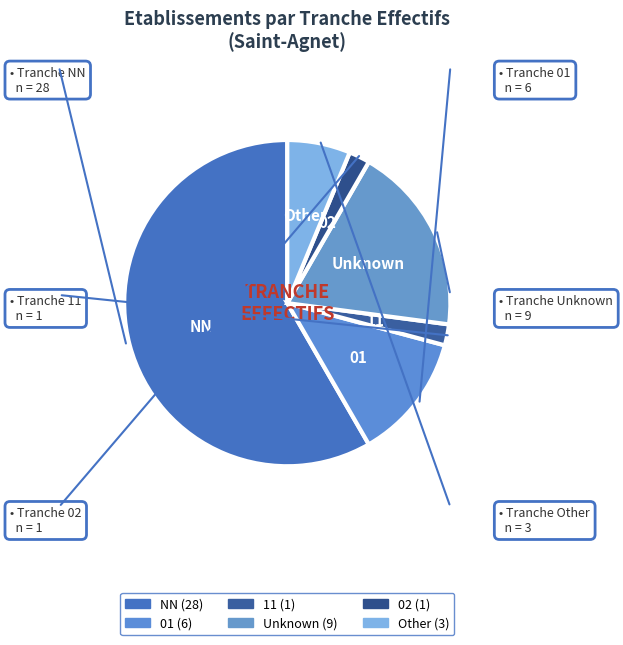

How many slices are in this pie chart?

6